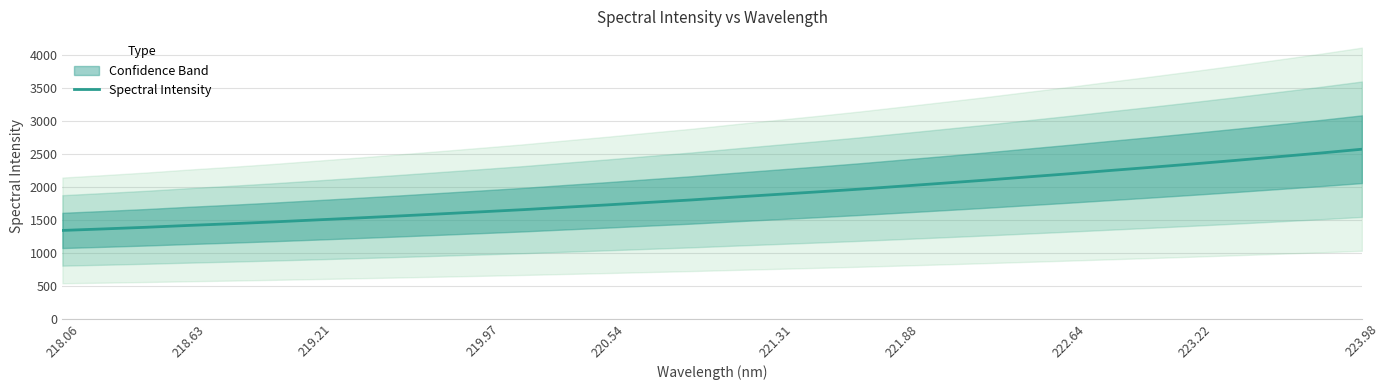

How many data points are above 1842?

16